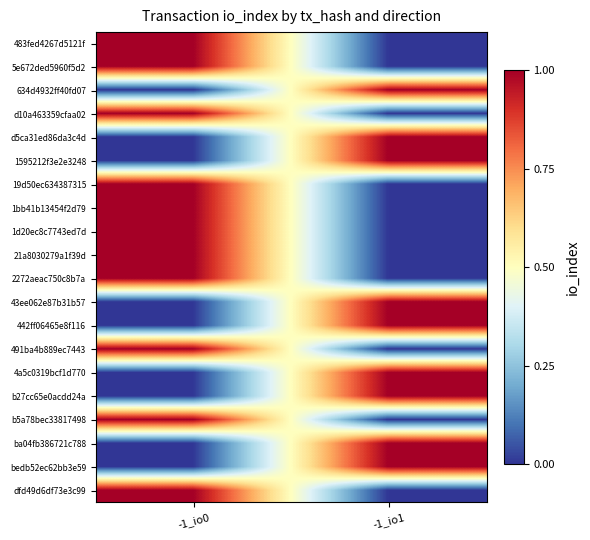

Rank the series at -1_io1 from highest to lowest value.

634d4932ff40fd07, d5ca31ed86da3c4d, 1595212f3e2e3248, 43ee062e87b31b57, 442ff06465e8f116, 4a5c0319bcf1d770, b27cc65e0acdd24a, ba04fb386721c788, bedb52ec62bb3e59, 483fed4267d5121f, 5e672ded5960f5d2, d10a463359cfaa02, 19d50ec634387315, 1bb41b13454f2d79, 1d20ec8c7743ed7d, 21a8030279a1f39d, 2272aeac750c8b7a, 491ba4b889ec7443, b5a78bec33817498, dfd49d6df73e3c99